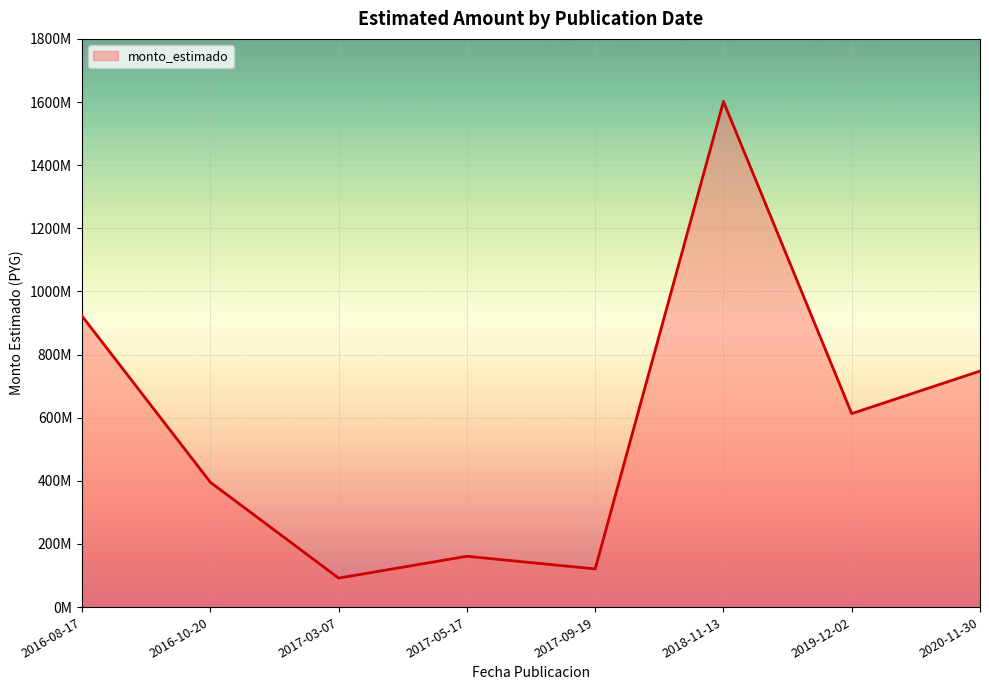

Approximately how many times larger is the value at 2018-11-13 compared to 2017-05-17?

10.0